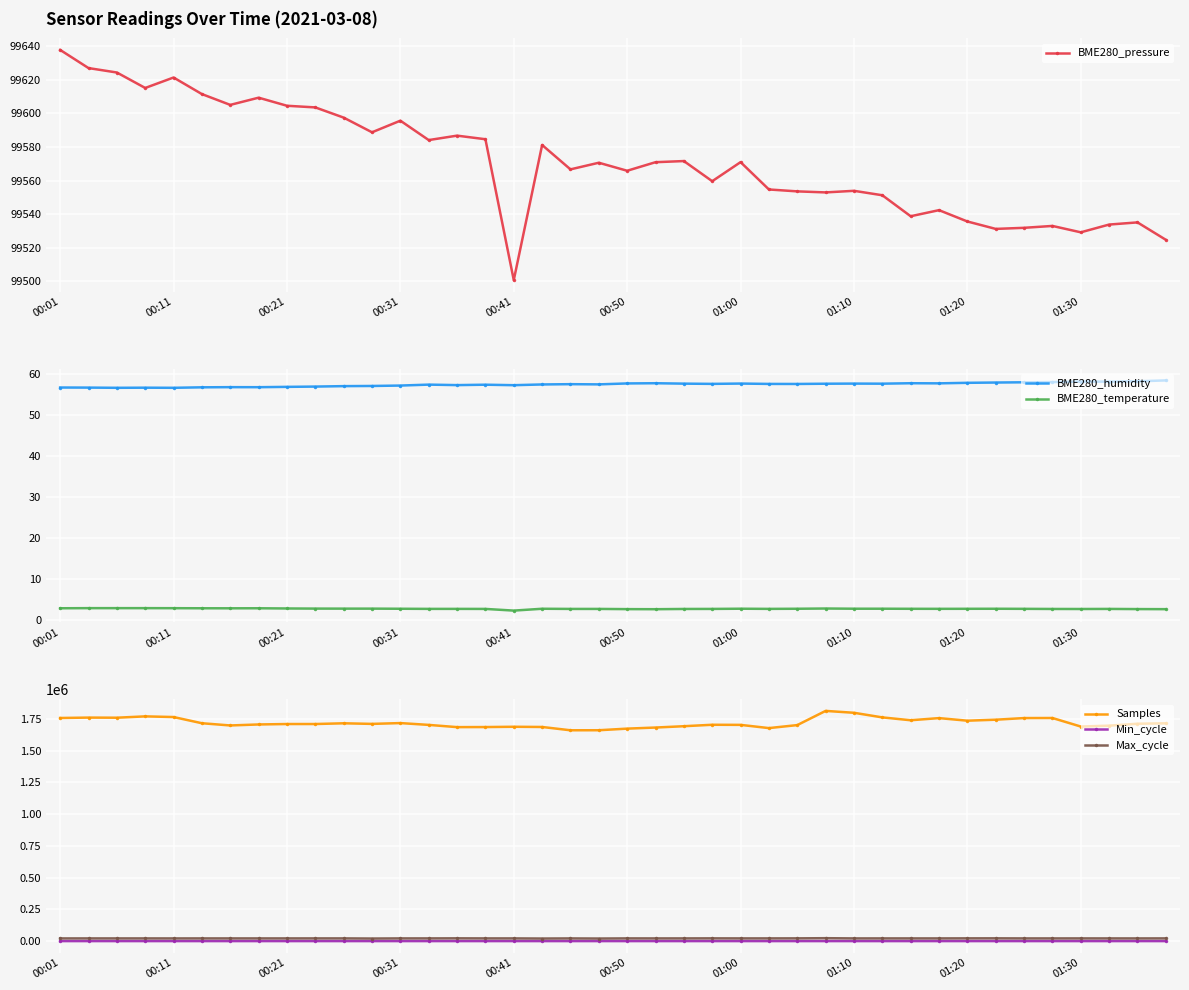

True or false: Min_cycle and Max_cycle cross at least once.

False